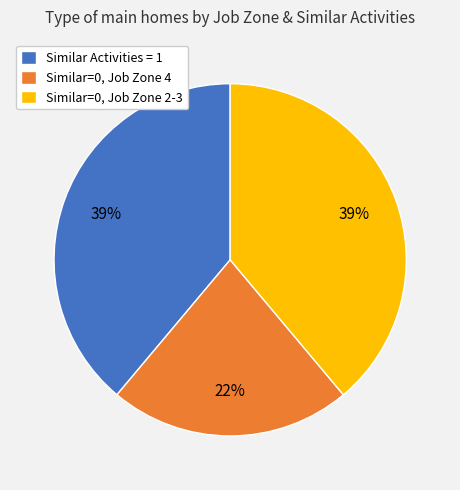

True or false: Similar=0, Job Zone 4 accounts for 10% of the total.

False